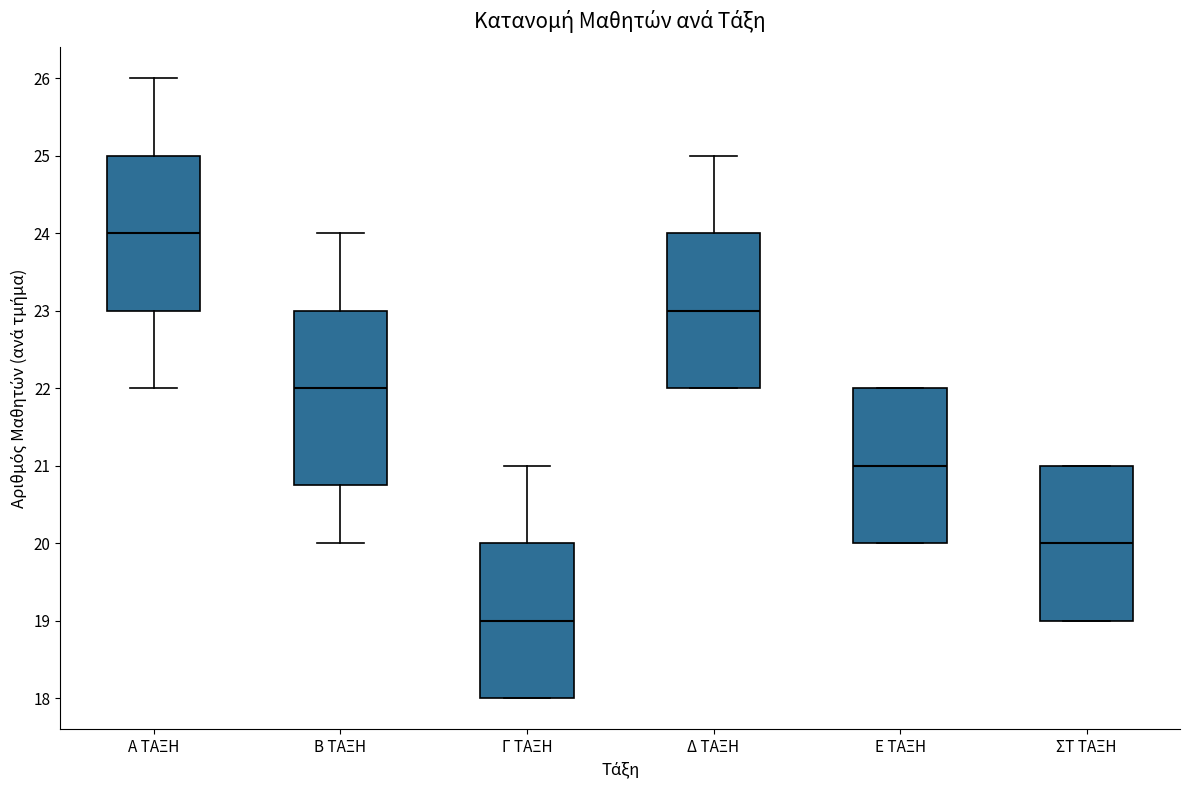

Reading left to right, transcribe this box plot: for each box, give where its median line is, the range the box spans, and where its two whiskers end, as read against the y-axis. The values are not printed on the chart, so give them approximately, as read against the axis.

Α ΤΑΞΗ: median 24.0, box 23.0 to 25.0, whiskers 22.0 to 26.0
Β ΤΑΞΗ: median 22.0, box 20.8 to 23.0, whiskers 20.0 to 24.0
Γ ΤΑΞΗ: median 19.0, box 18.0 to 20.0, whiskers 18.0 to 21.0
Δ ΤΑΞΗ: median 23.0, box 22.0 to 24.0, whiskers 22.0 to 25.0
Ε ΤΑΞΗ: median 21.0, box 20.0 to 22.0, whiskers 20.0 to 22.0
ΣΤ ΤΑΞΗ: median 20.0, box 19.0 to 21.0, whiskers 19.0 to 21.0